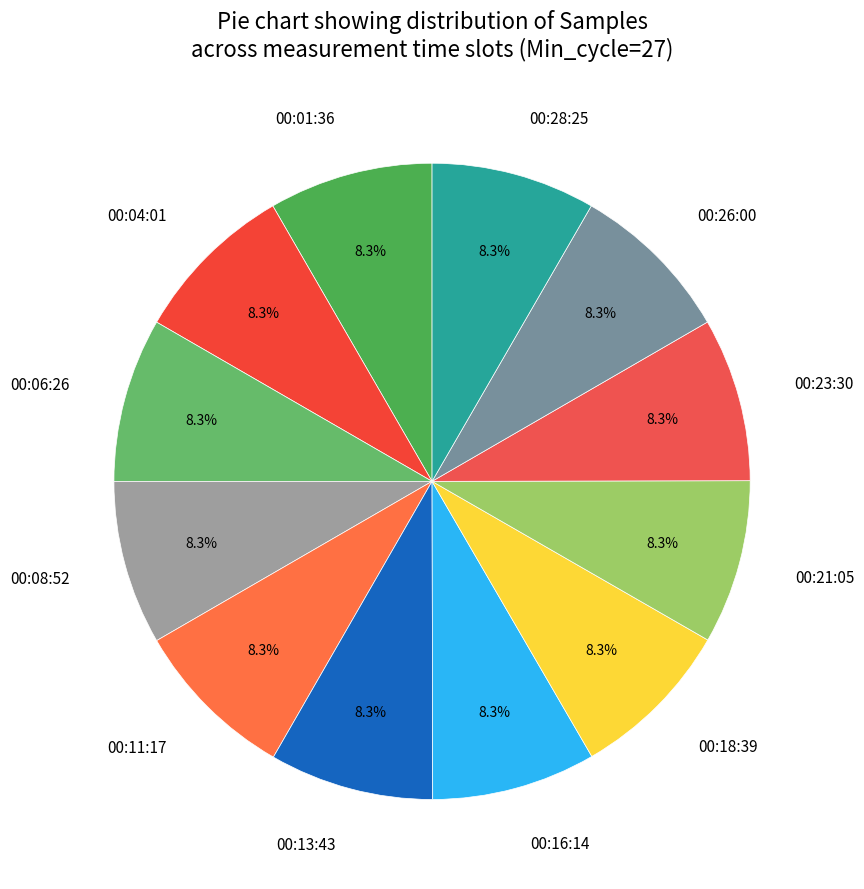

Does 00:06:26 account for over 50% of the chart?

No